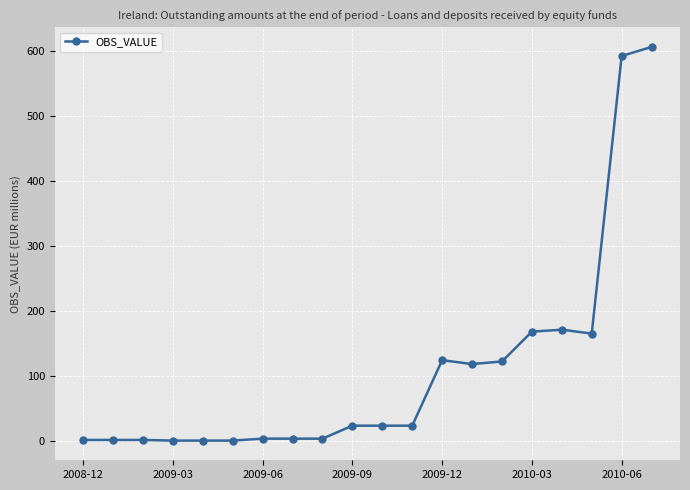

What is the average value?

107